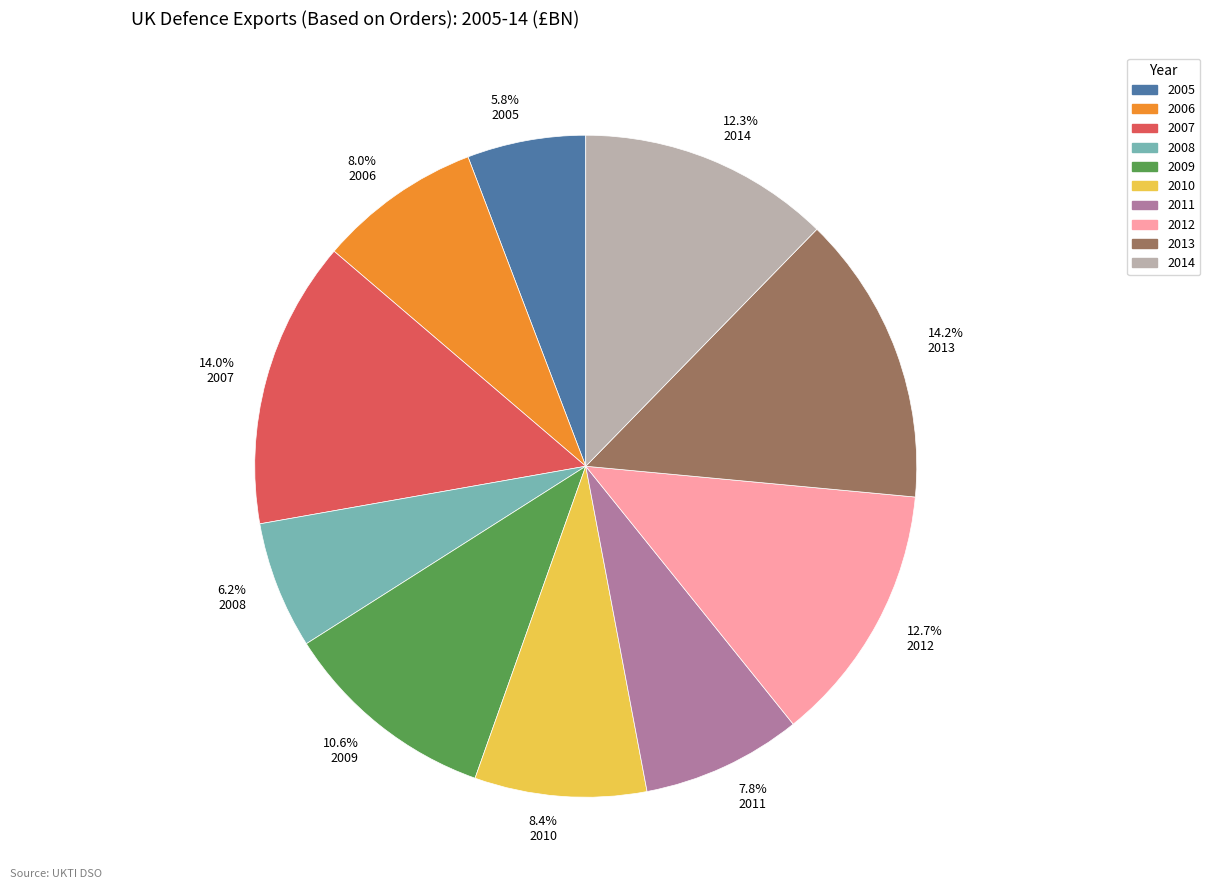

How many segments does this pie chart have?

10